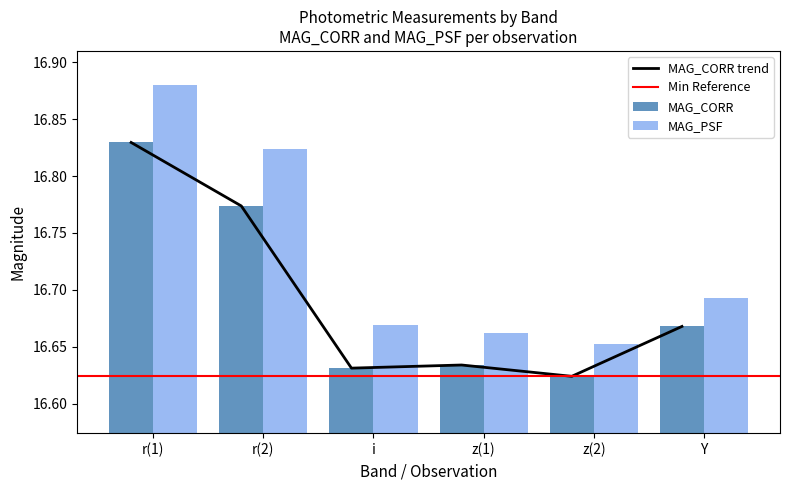

Is the value of MAG_CORR at i greater than the value of MAG_PSF at Y?

No